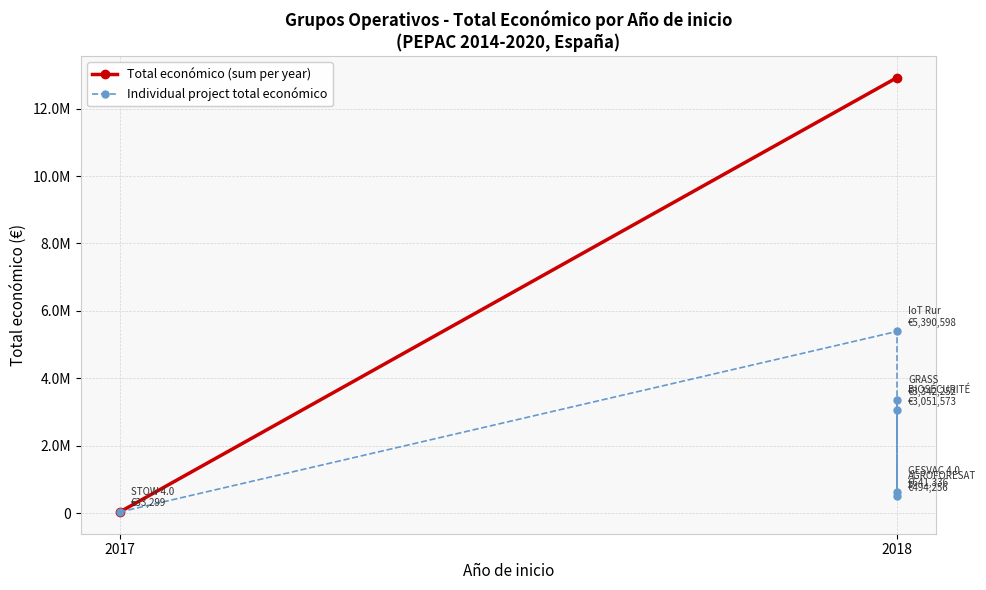

True or false: the data shows 9628318.4 at 2018.

False